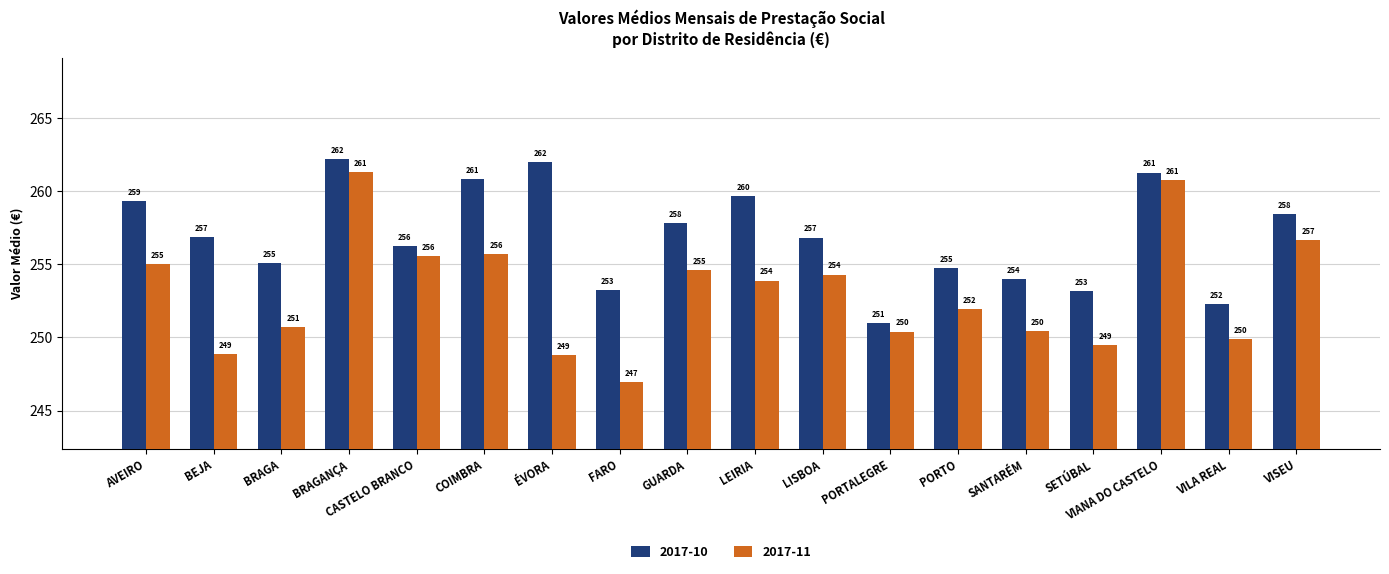

What is the lowest value of the 2017-10 series?

251.0